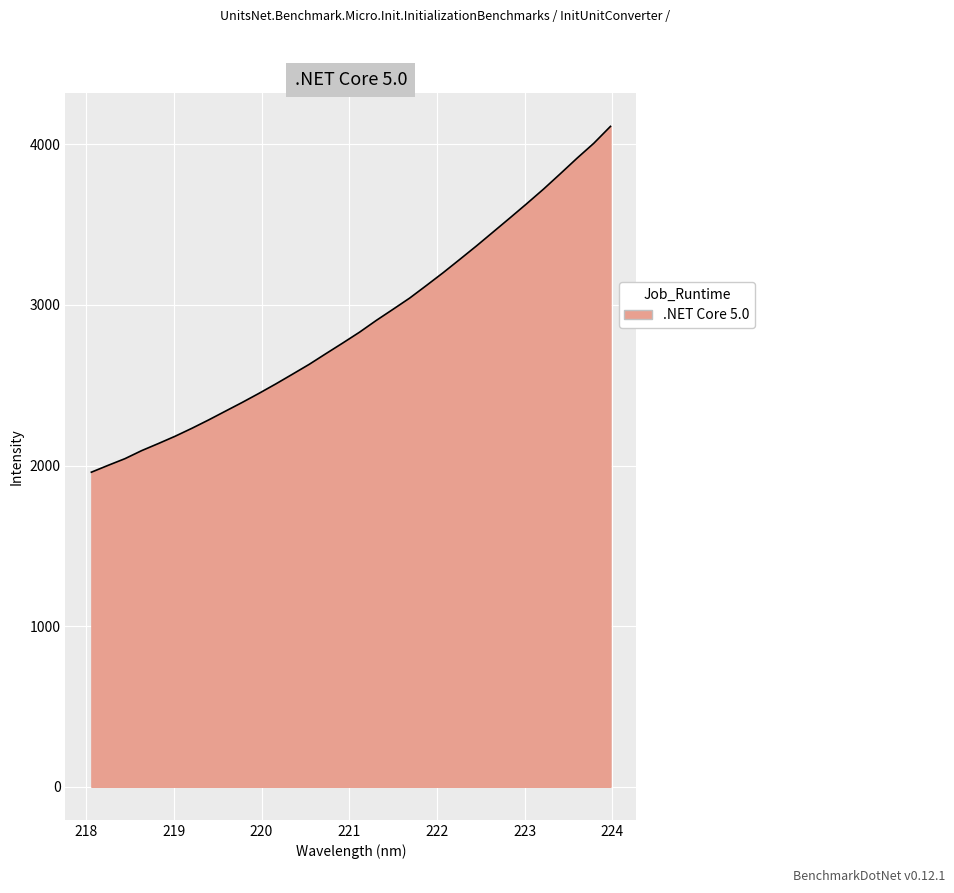

Count the number of values greater than 2829.

16